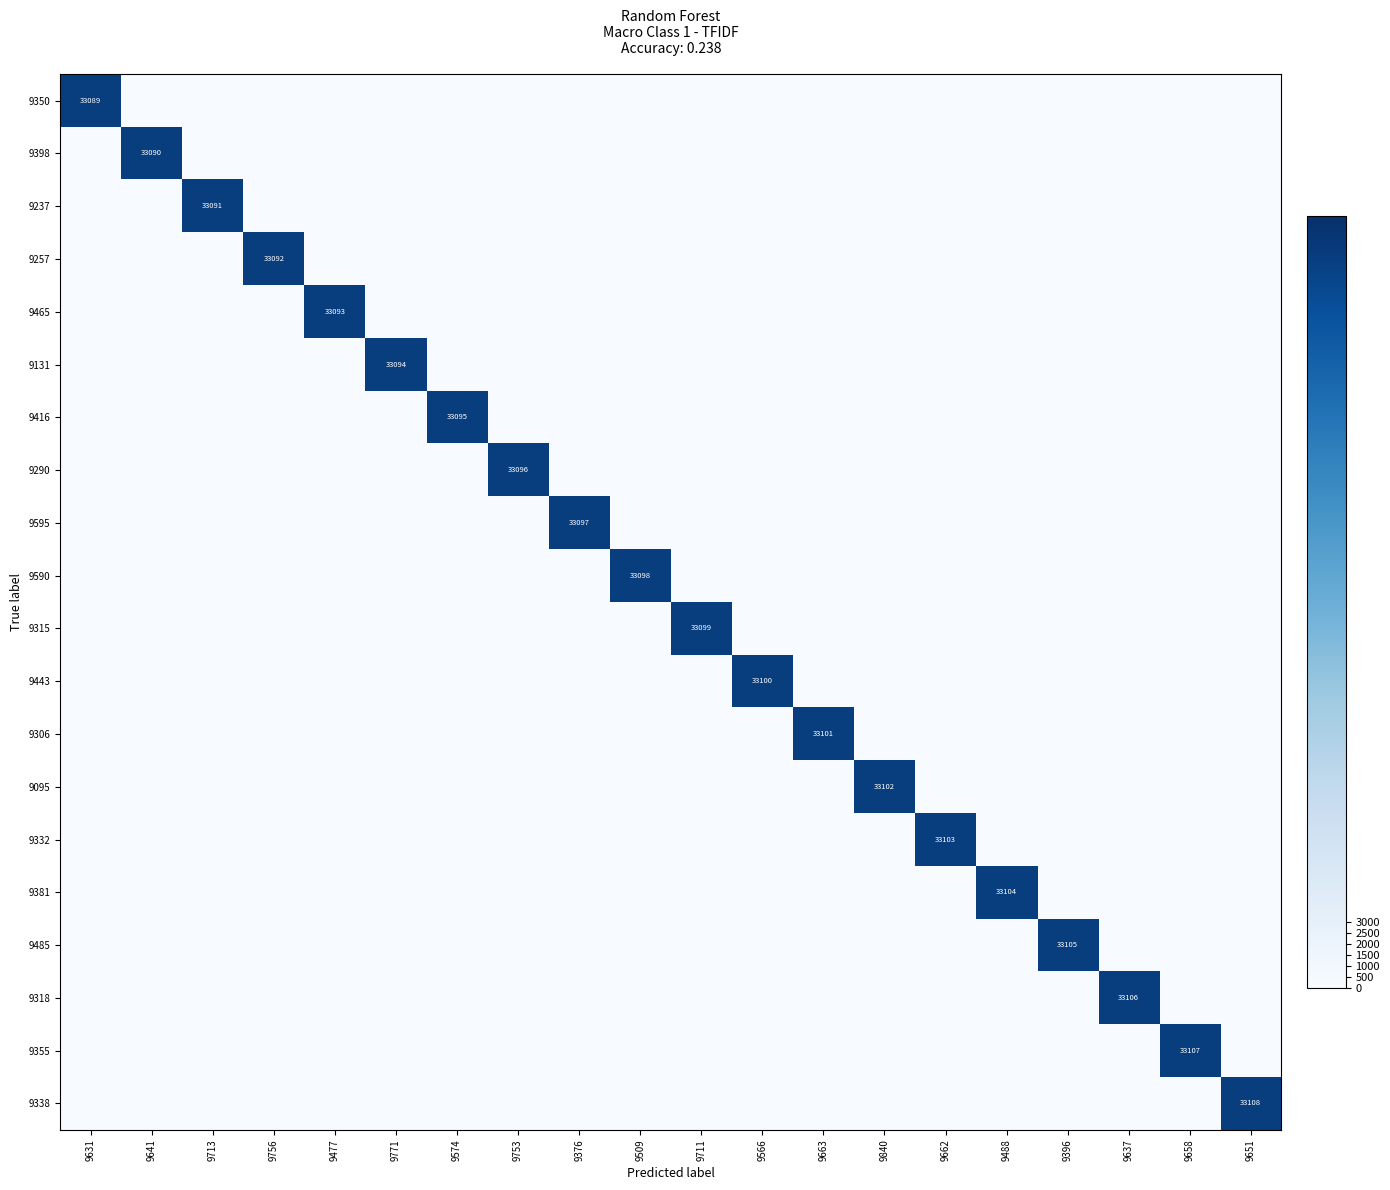

What is the spread (max minus min) of values at 9631?

33089